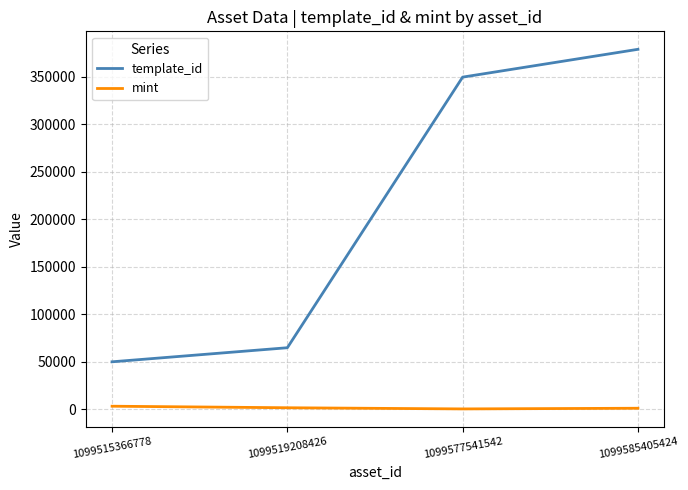

The template_id series shows 49849 at 1099515366778. True or false?

True